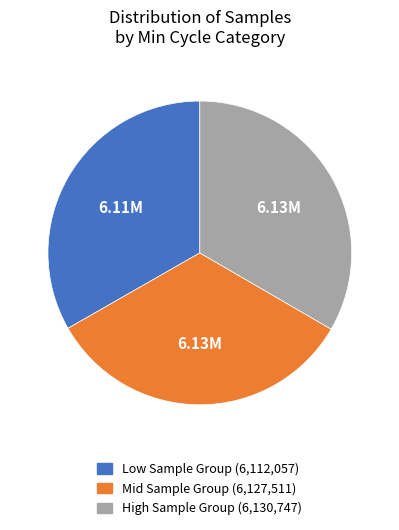

Approximately how many times larger is the value at Low Sample Group (6,112,057) compared to Mid Sample Group (6,127,511)?

1.0